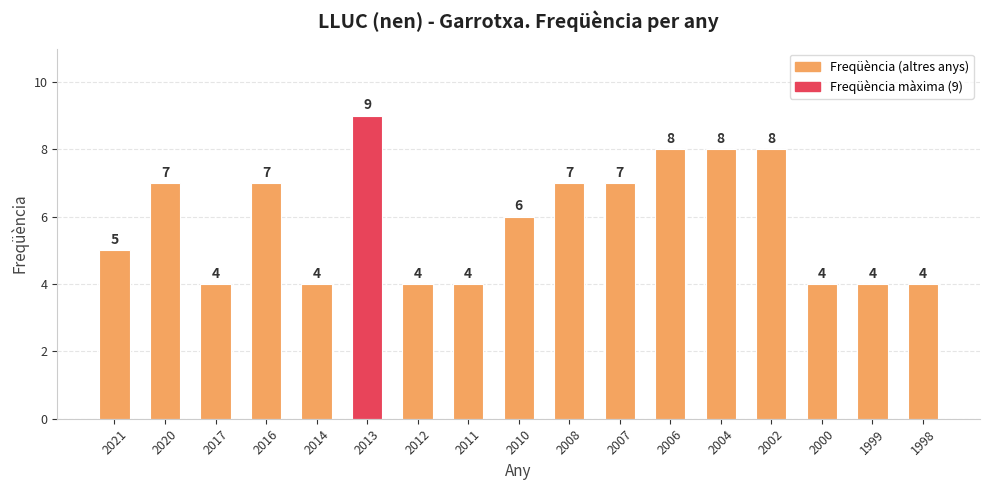

How many bars are there in total?

17